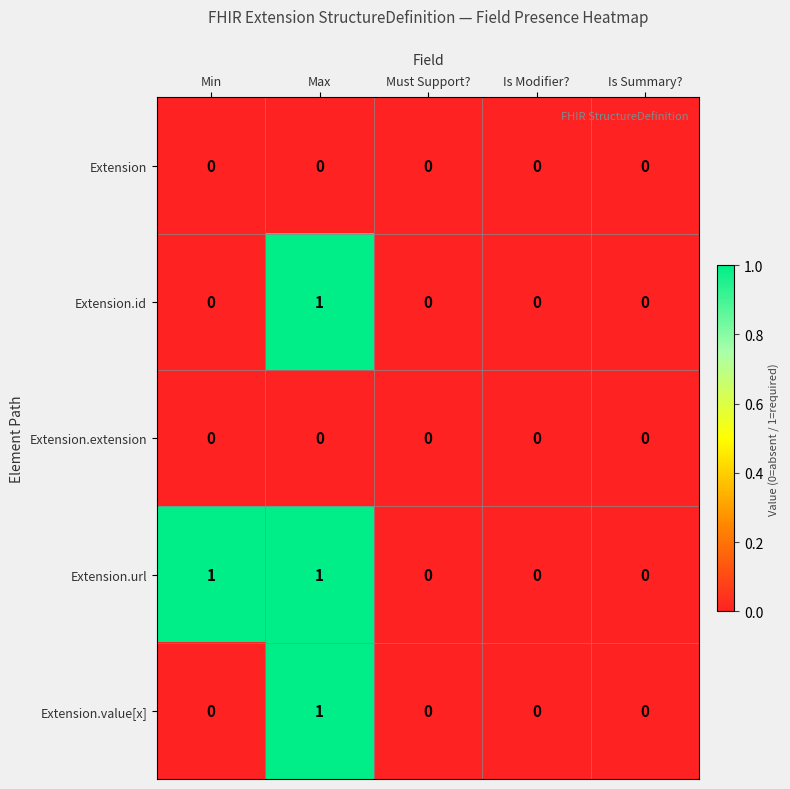

Which series changed the most between Min and Must Support??

Extension.url